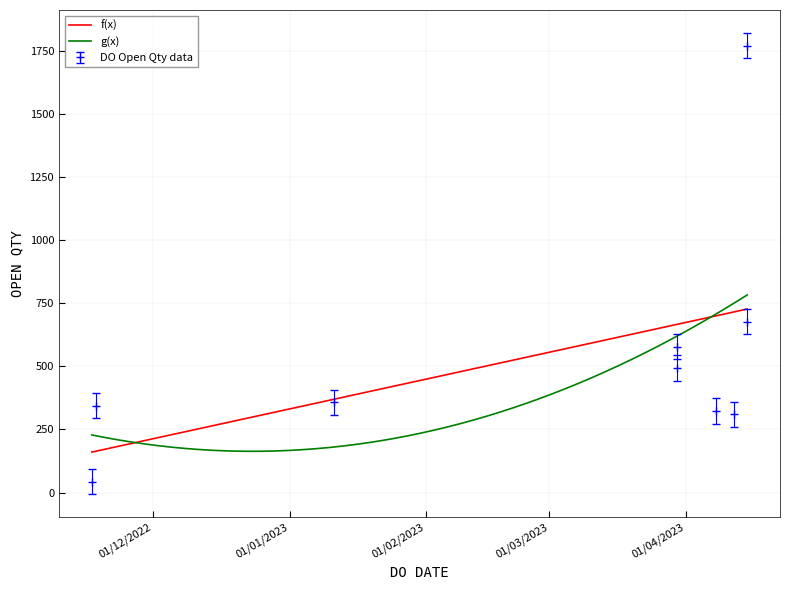

What is the difference between the maximum and second lowest values?

1460